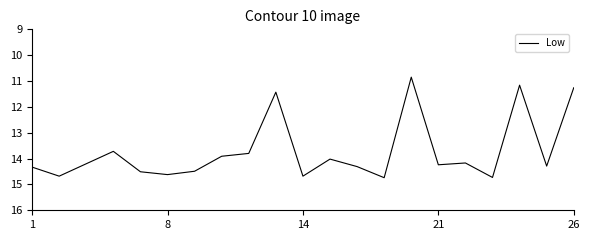

What is the maximum value shown in the chart?

14.7